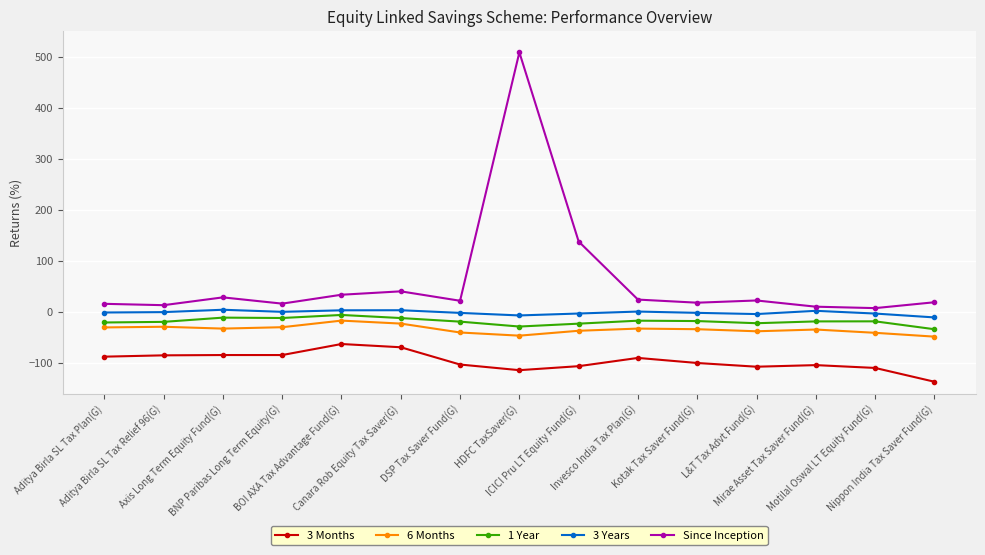

True or false: Since Inception and 6 Months intersect in this chart.

False